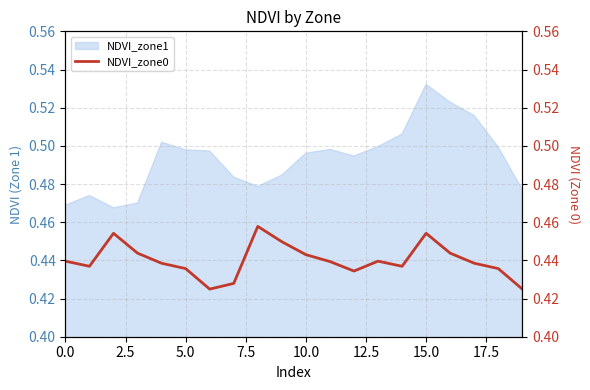

At which label does NDVI_zone1 reach its peak?

15.0